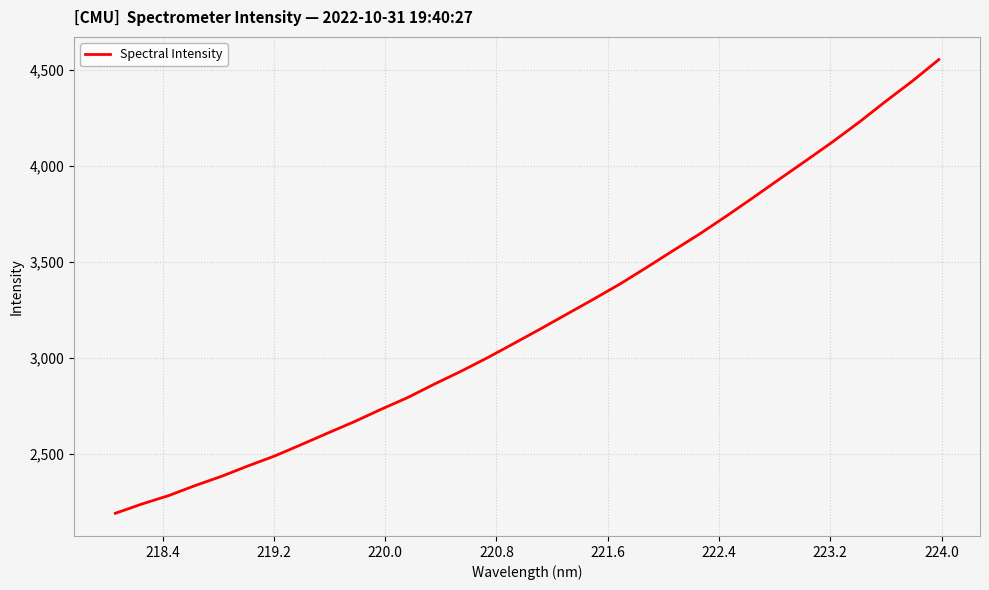

What is the greatest value displayed?

4551.9